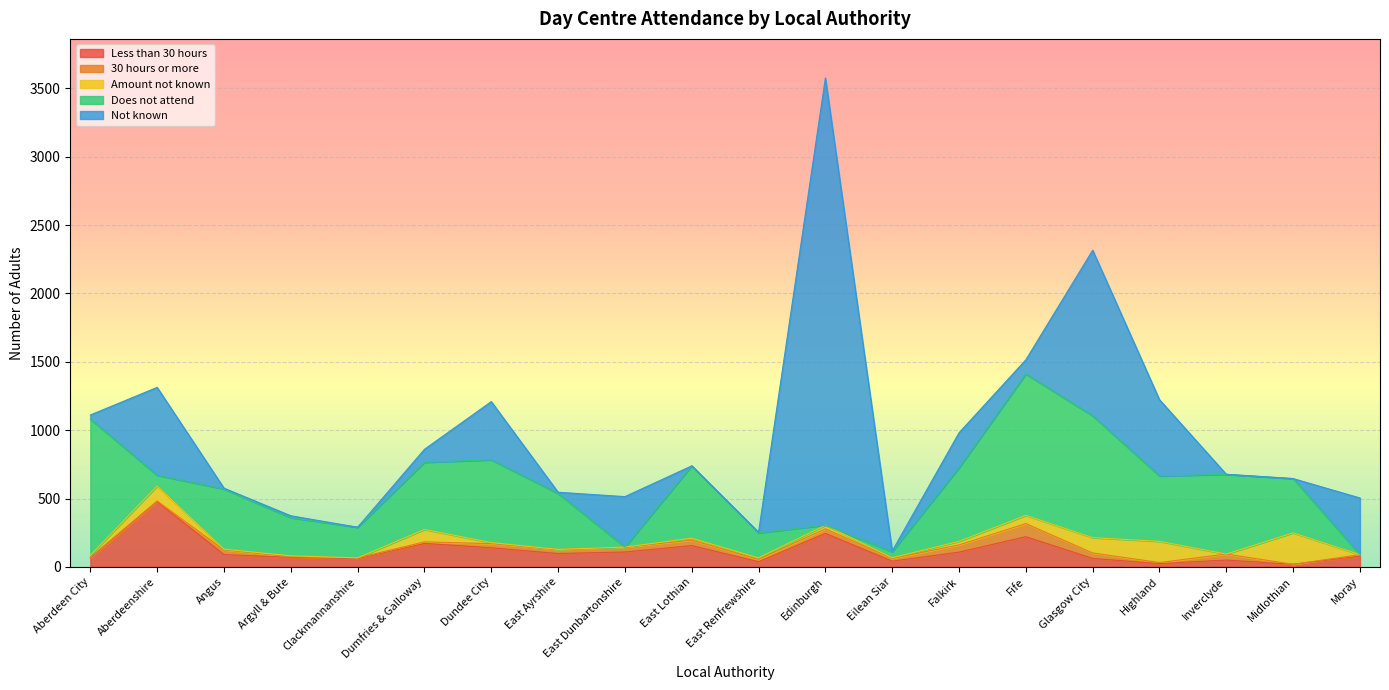

The Amount not known series shows 0 at Inverclyde. True or false?

True